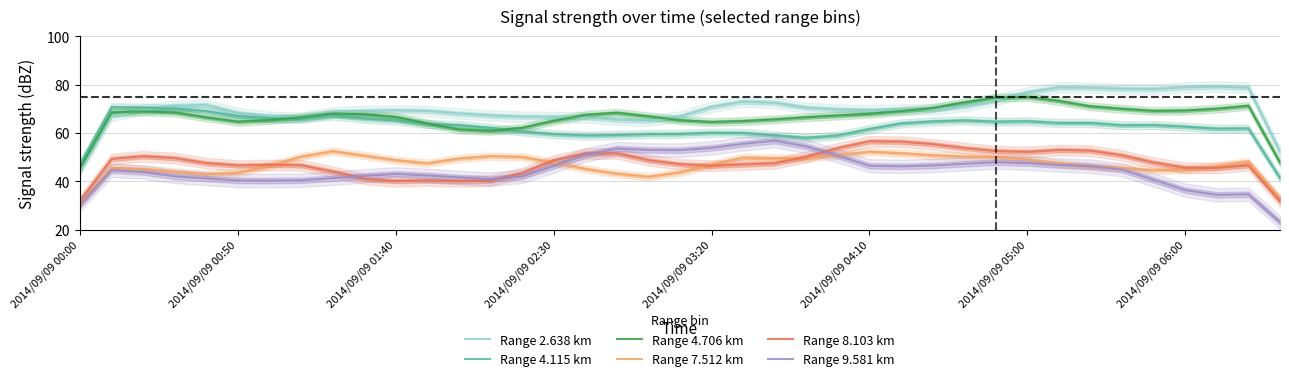

The Range 9.581 km series shows 55.5 at 13. True or false?

False